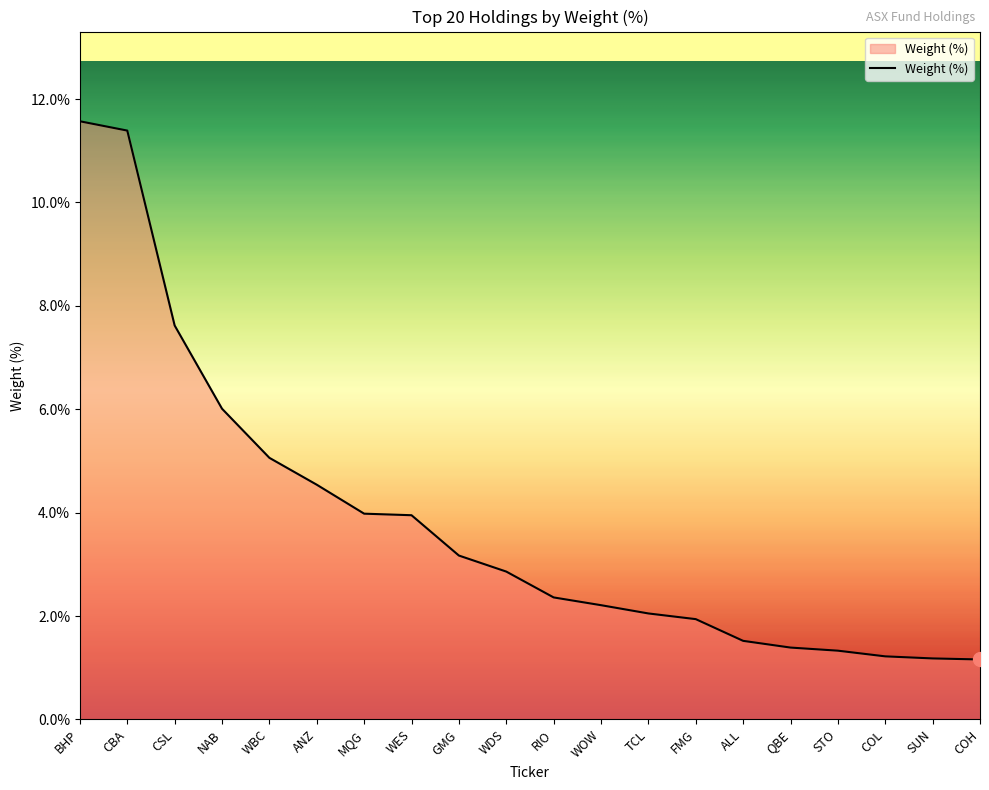

How many lines are shown in the chart?

1